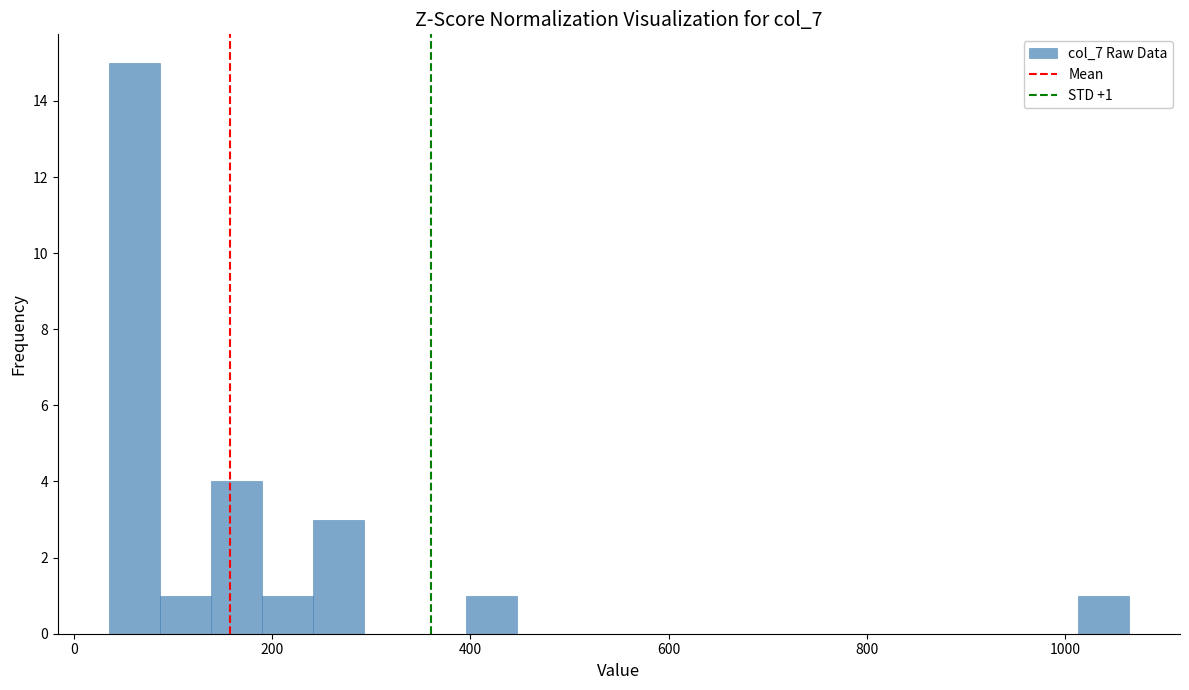

Around what value on the x-axis is the tallest bar? Give the approximate position of its centre, as read against the axis.

60